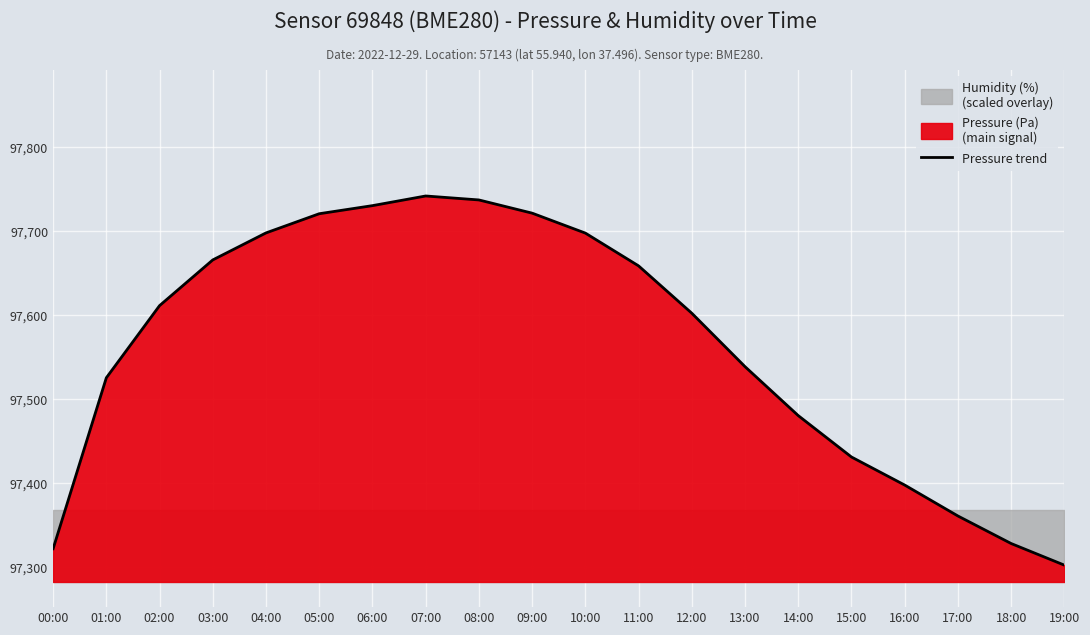

What is the label of the 6th point from the left?

05:00